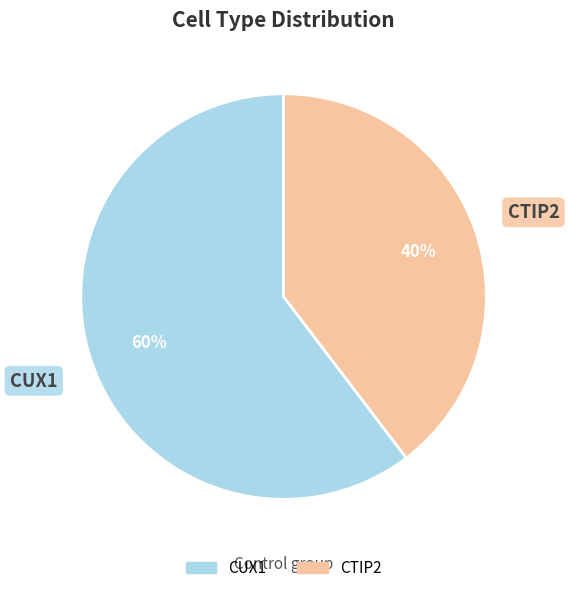

To the nearest percent, what portion does CTIP2 represent?

40%